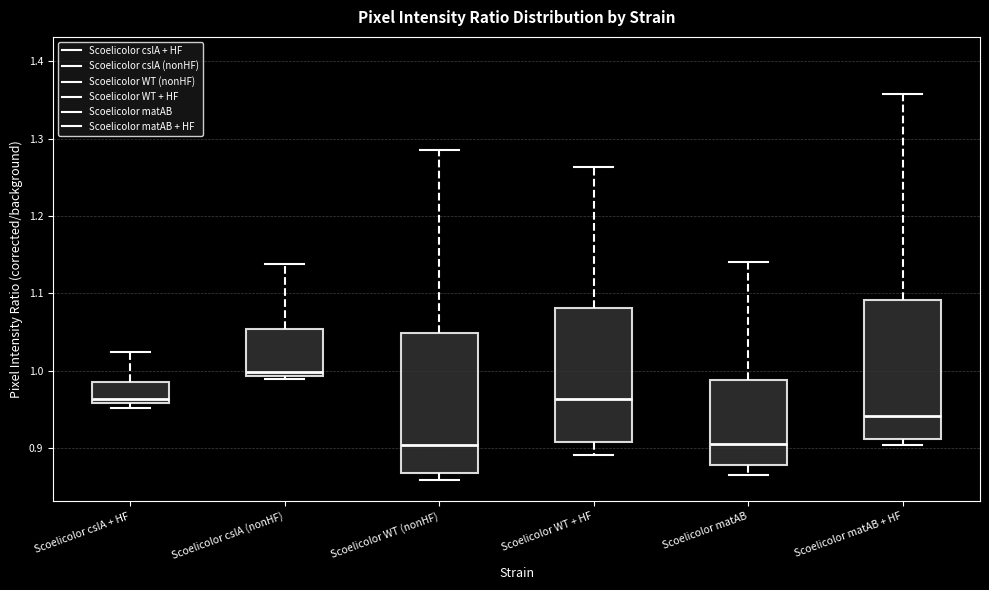

Where is the upper edge of the box for Scoelicolor WT + HF on the y-axis? The values are not printed on the chart, so give them approximately, as read against the axis.

1.08